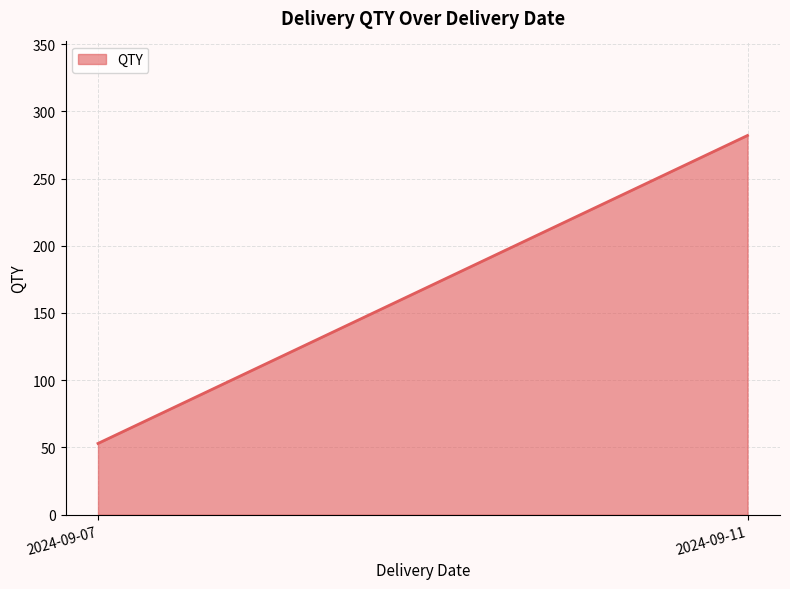

What is the difference between the values at 2024-09-07 and 2024-09-11?

229